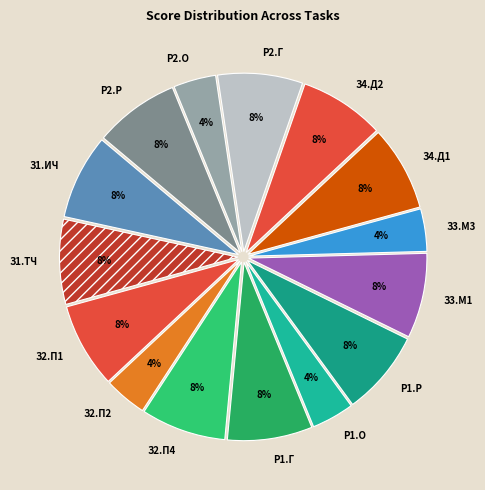

To the nearest percent, what is the difference between the largest and smallest slice percentages?

4%